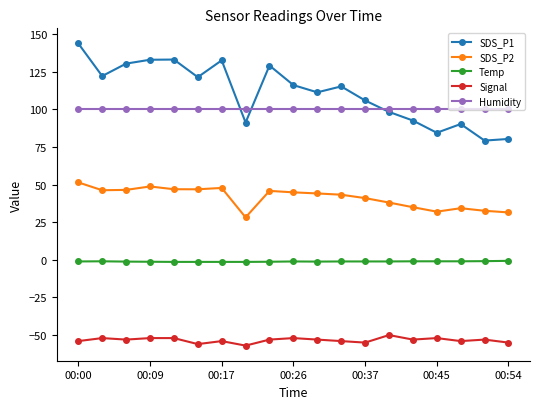

At how many categories does at least one series exceed 119?

8